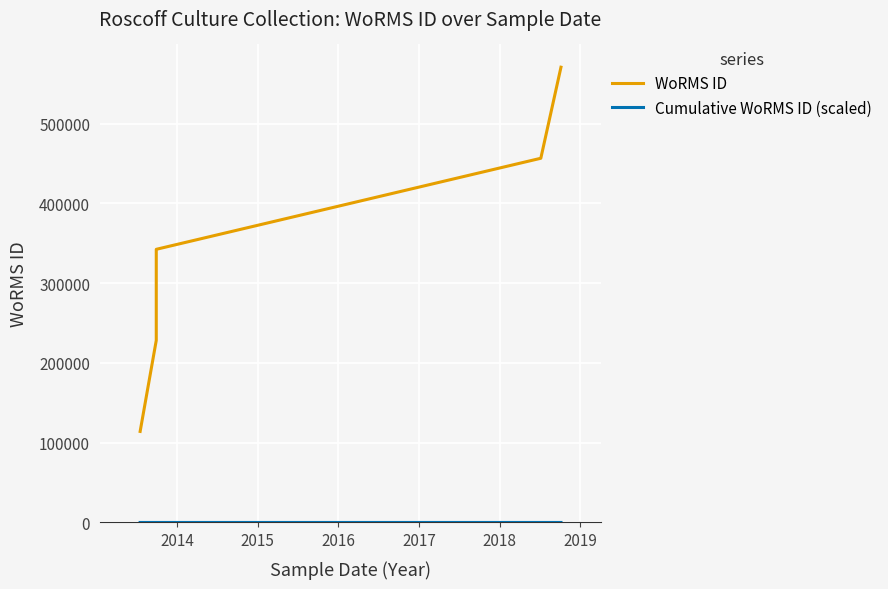

List the series in order of their peak value, lowest first.

Cumulative WoRMS ID (scaled), WoRMS ID